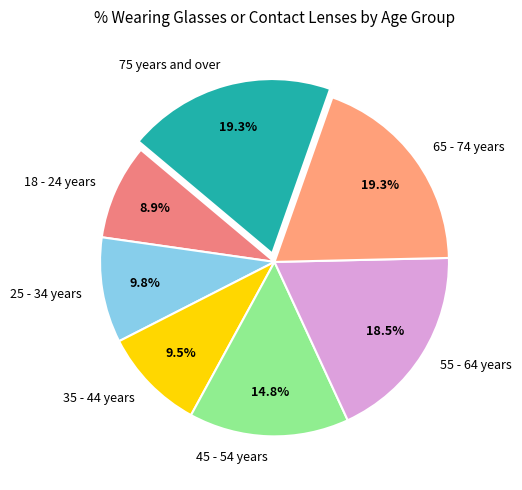

To the nearest percent, what is the combined percentage of 75 years and over and 55 - 64 years?

38%